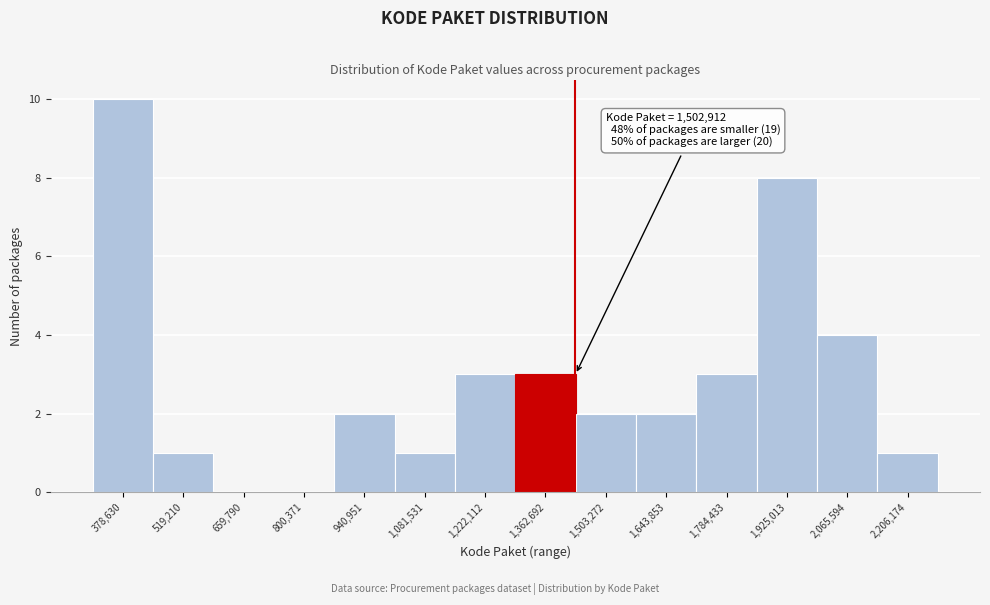

Reading left to right, transcribe all the data shown in this chart.

378,630=10	519,210=1	659,790=0	800,371=0	940,951=2	1,081,531=1	1,222,112=3	1,362,692=3	1,503,272=2	1,643,853=2	1,784,433=3	1,925,013=8	2,065,594=4	2,206,174=1